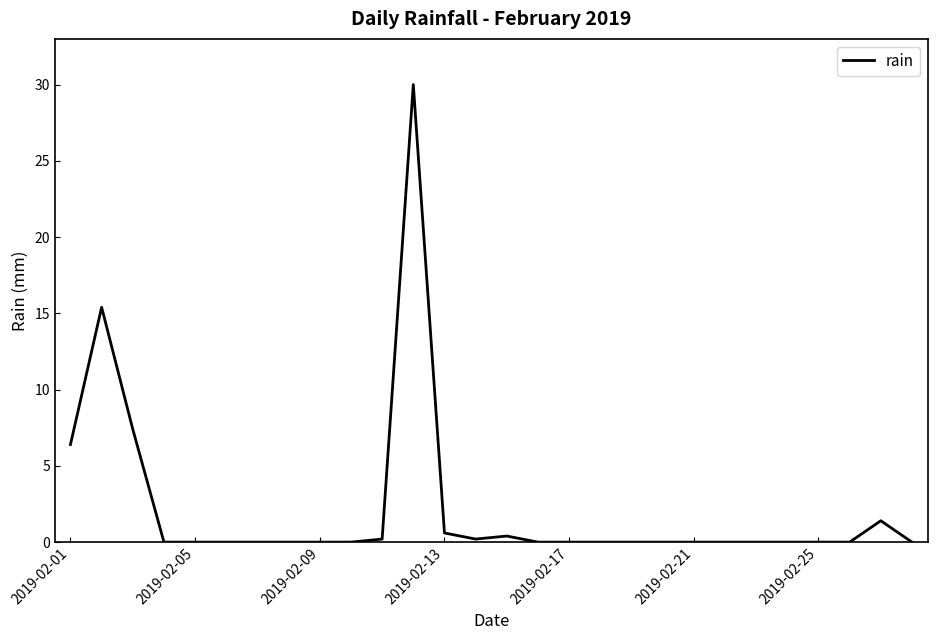

Is this an area chart (filled region under the line)?

No